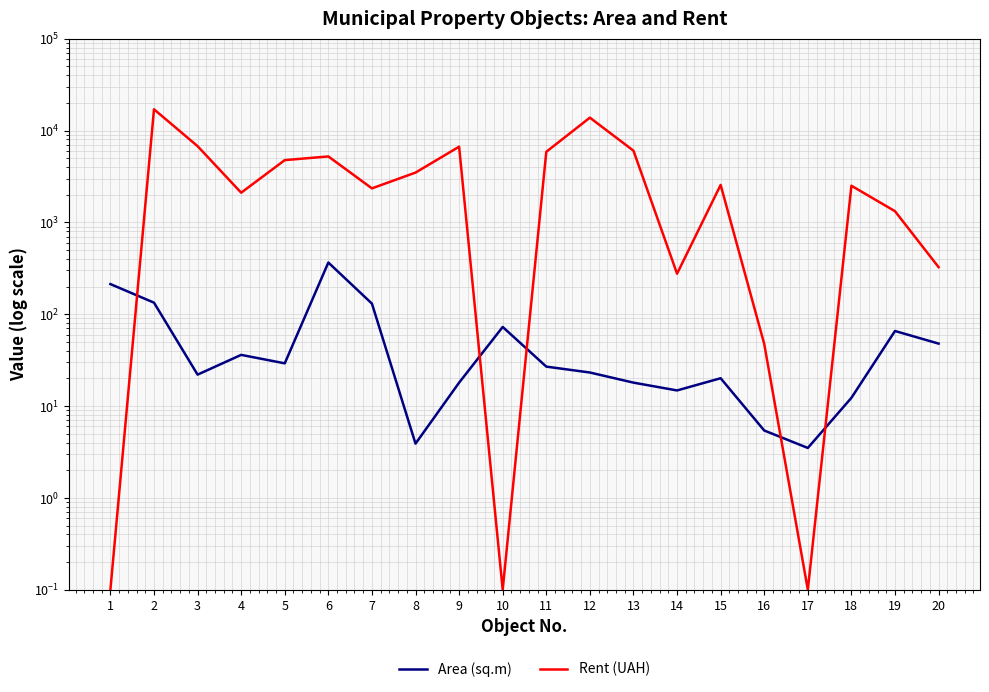

How many times do Rent (UAH) and Area (sq.m) cross each other?

5